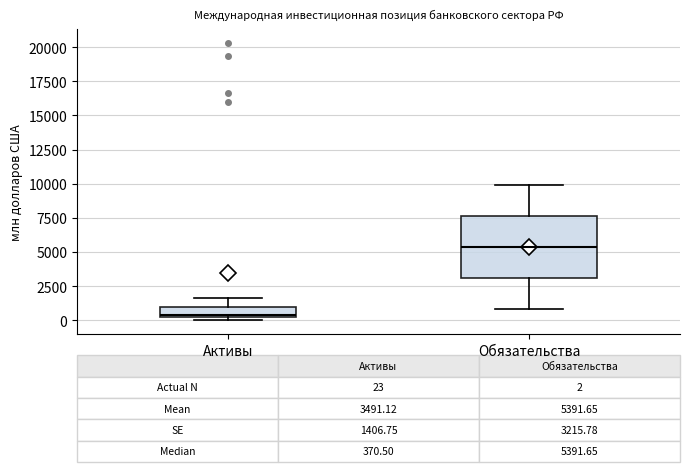

Which box's median line is the highest?

Обязательства